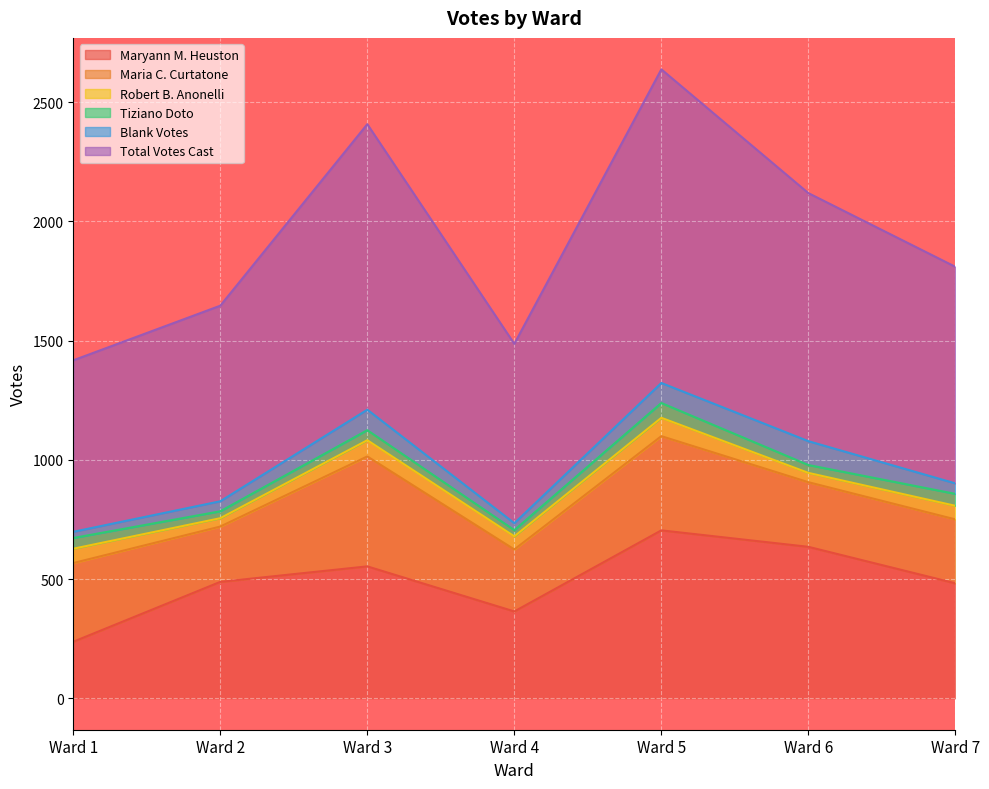

What is the difference between the Total Votes Cast values at Ward 7 and Ward 5?

407